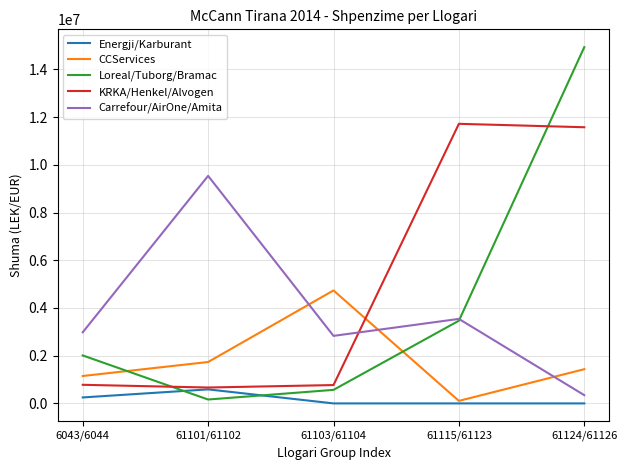

In KRKA/Henkel/Alvogen, how many points are higher than both neighbors (excluding endpoints)?

1